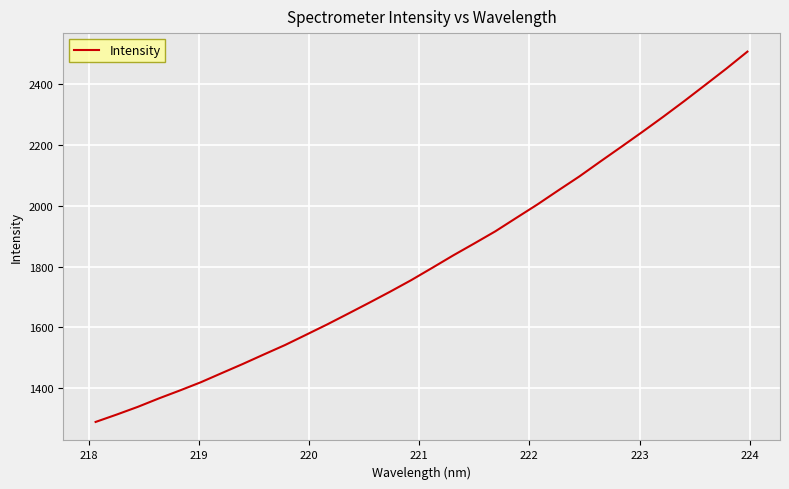

Count the number of data series in this chart.

1